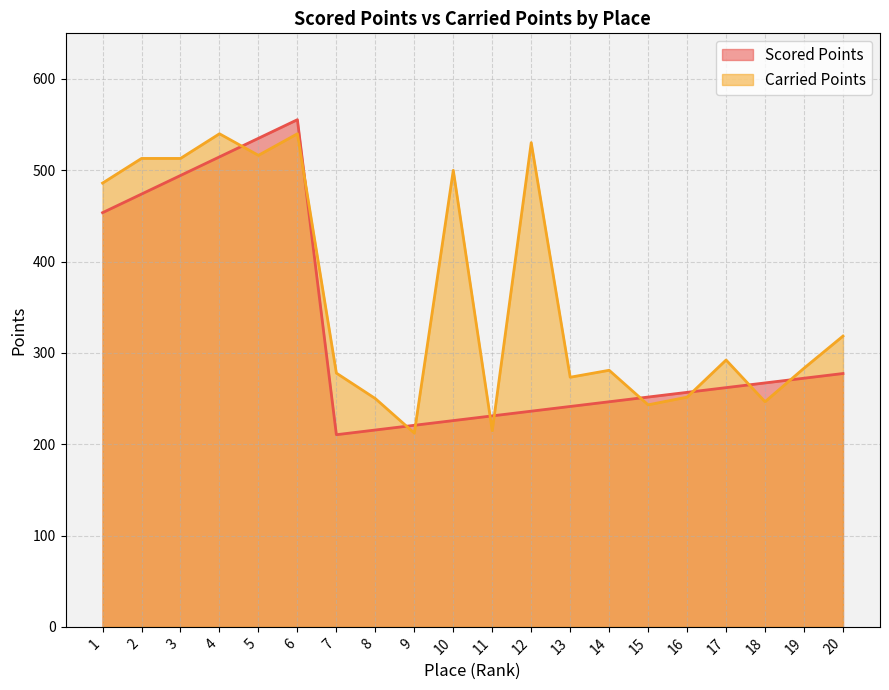

What is the difference between the maximum and minimum values in the Scored Points series?

345.0